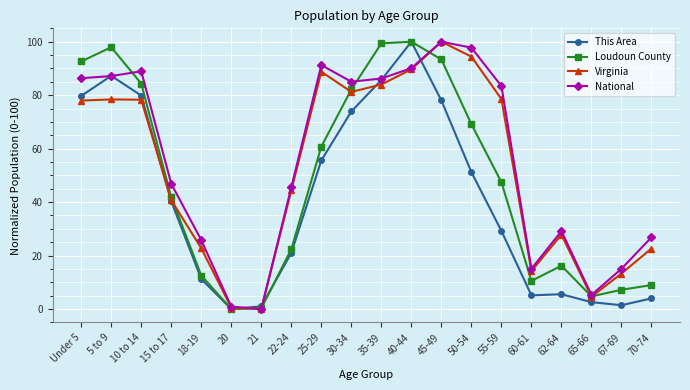

True or false: This Area and Virginia cross at least once.

True